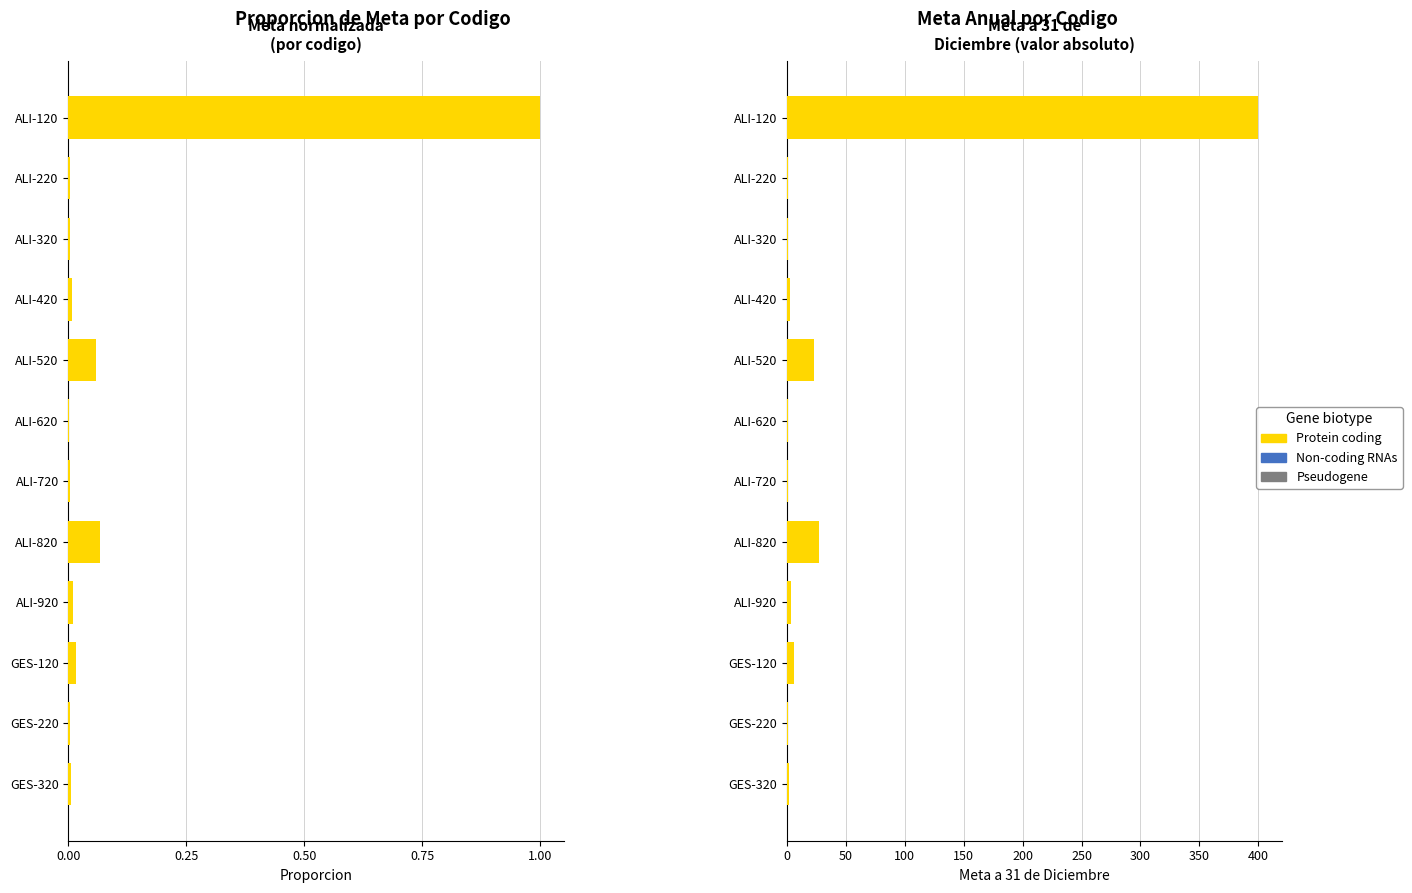

Does the chart contain any negative values?

No